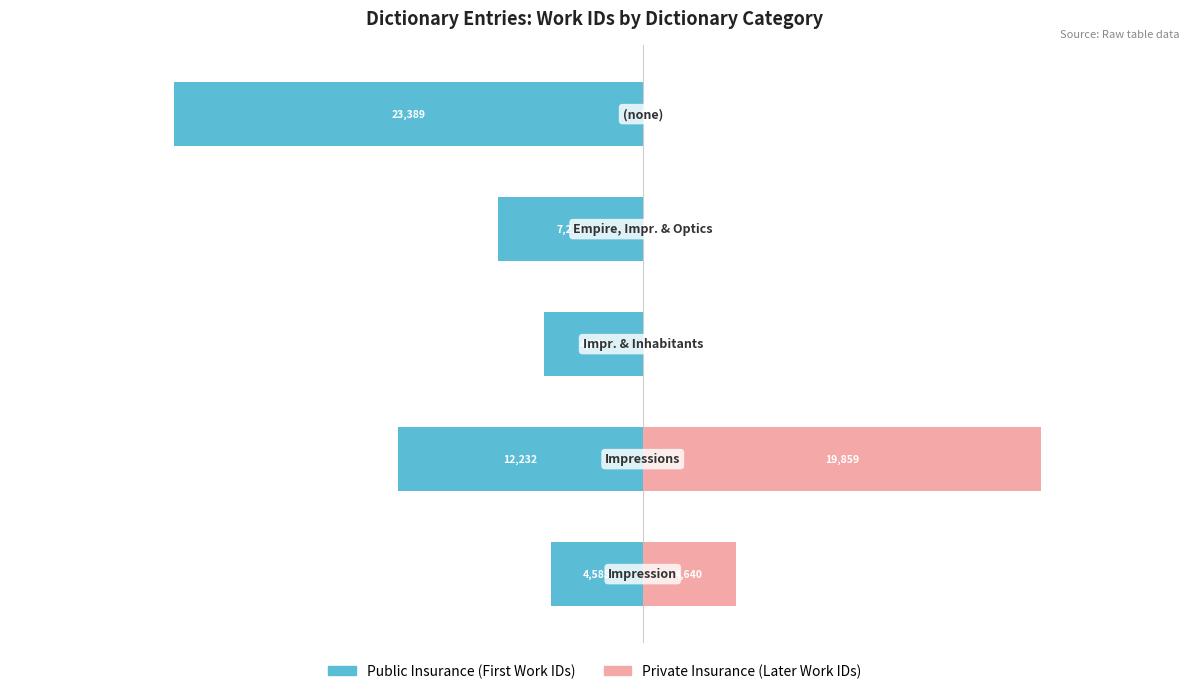

What is the minimum value shown in the chart?

-23389